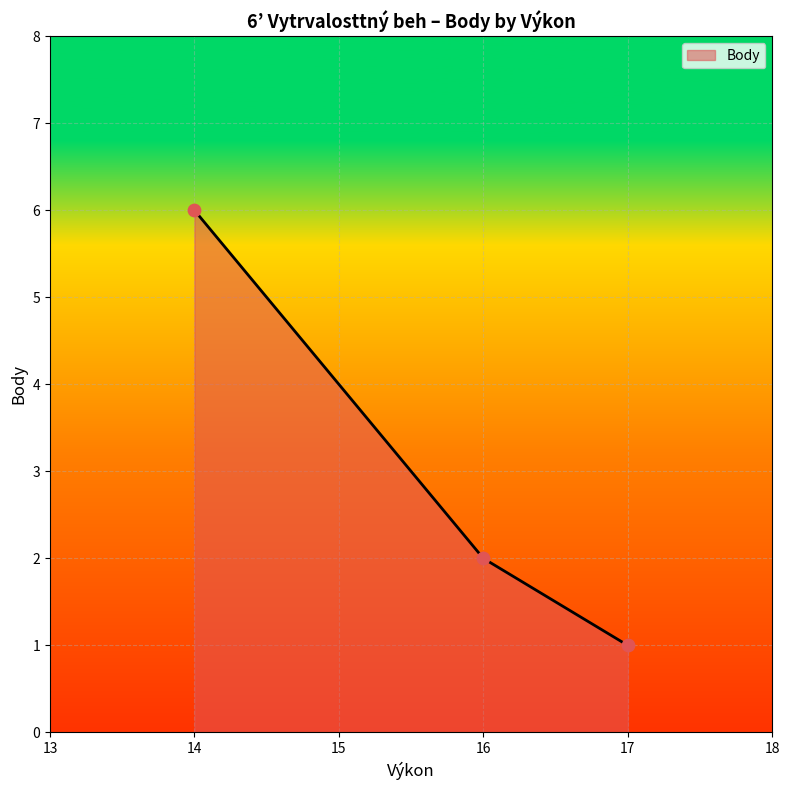

What is the ratio of the value at 16 to the value at 14?

0.3